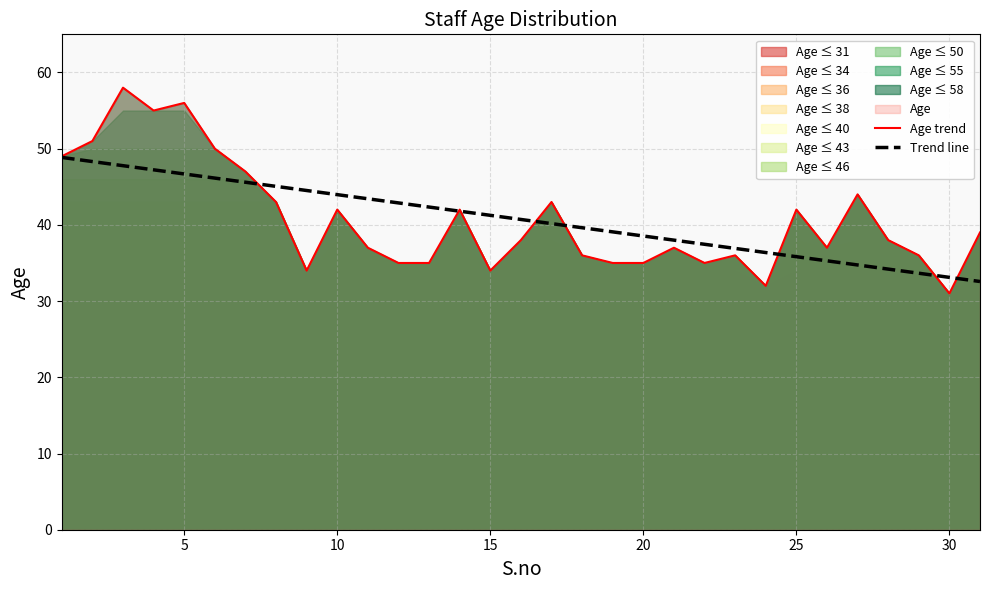

True or false: Age trend has more than 0 interior local peaks.

True